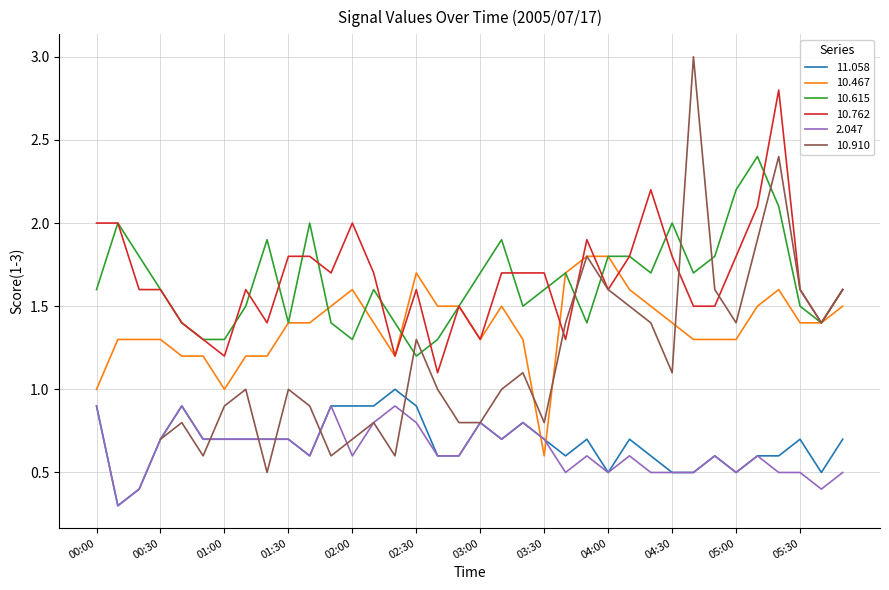

What is the sum of all 2.047 values?

22.8